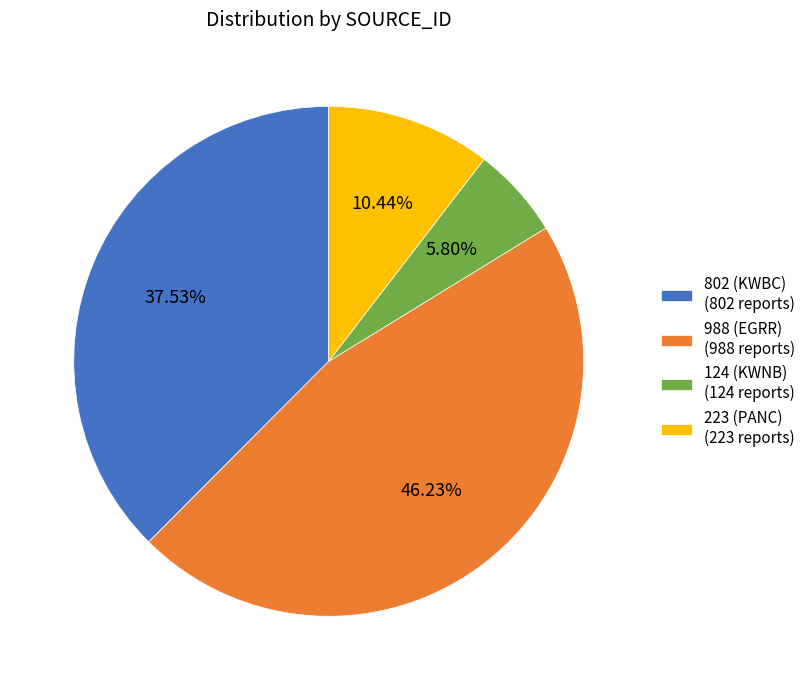

Does any single category account for the majority?

No